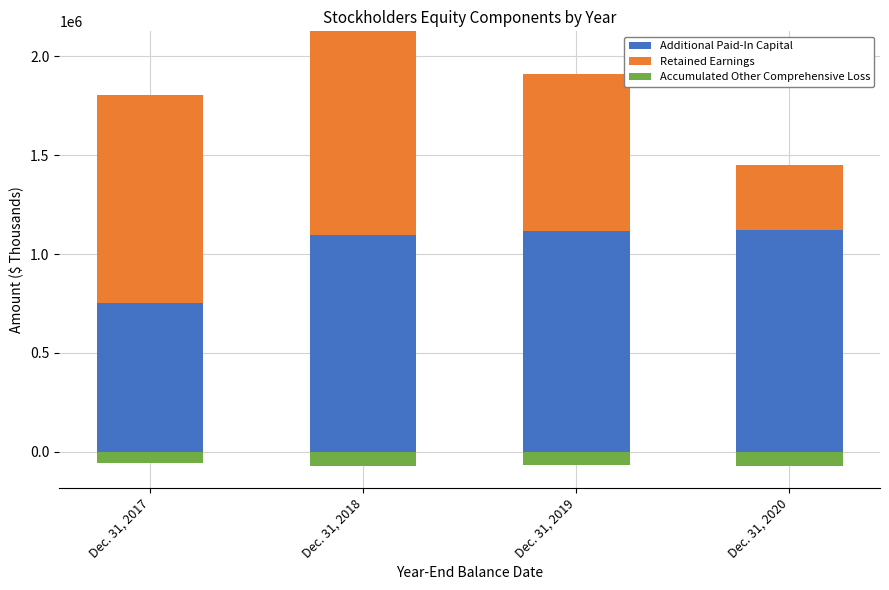

What is the sum of all Additional Paid-In Capital values?

4089831